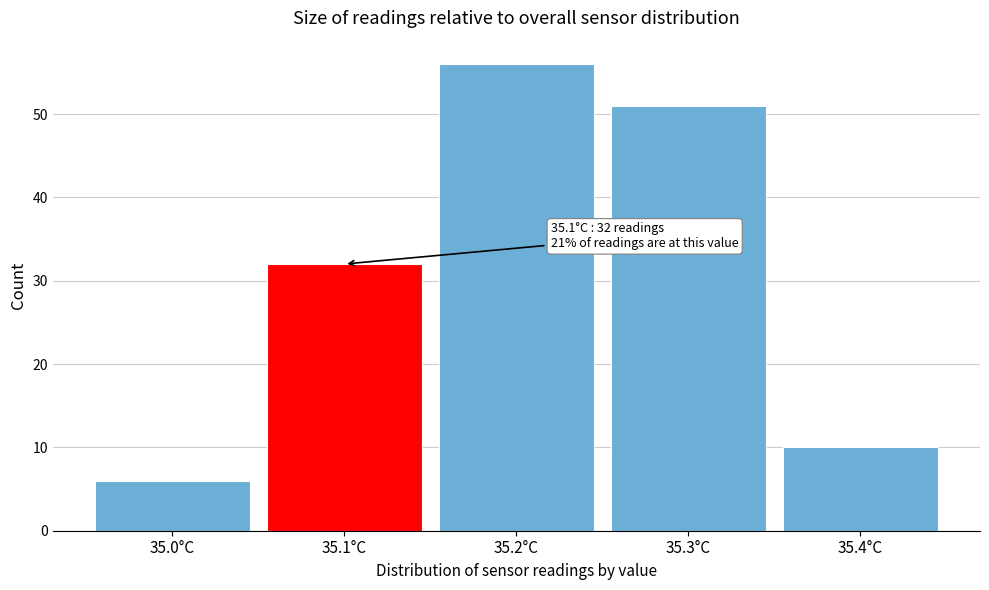

Which range on the x-axis has the tallest bar?

35.15 to 35.25